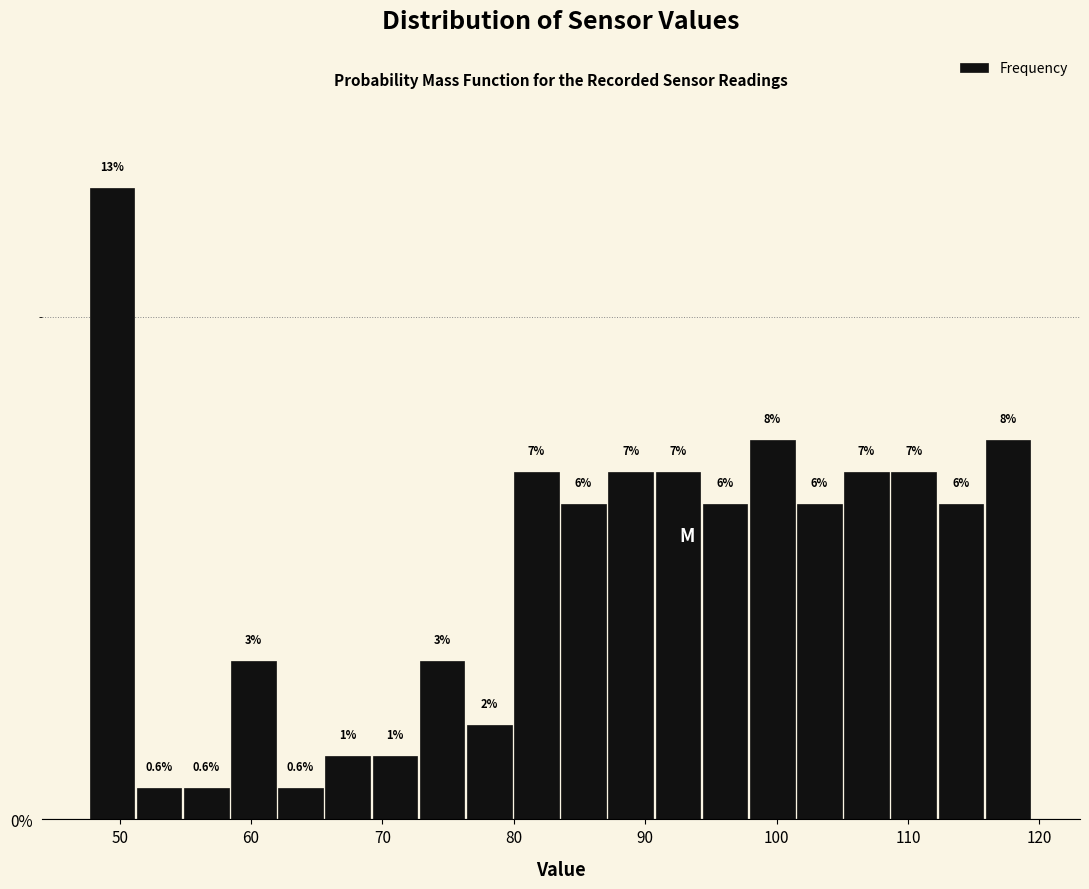

Read against the x-axis, roughly where is the centre of the tallest bar?

49